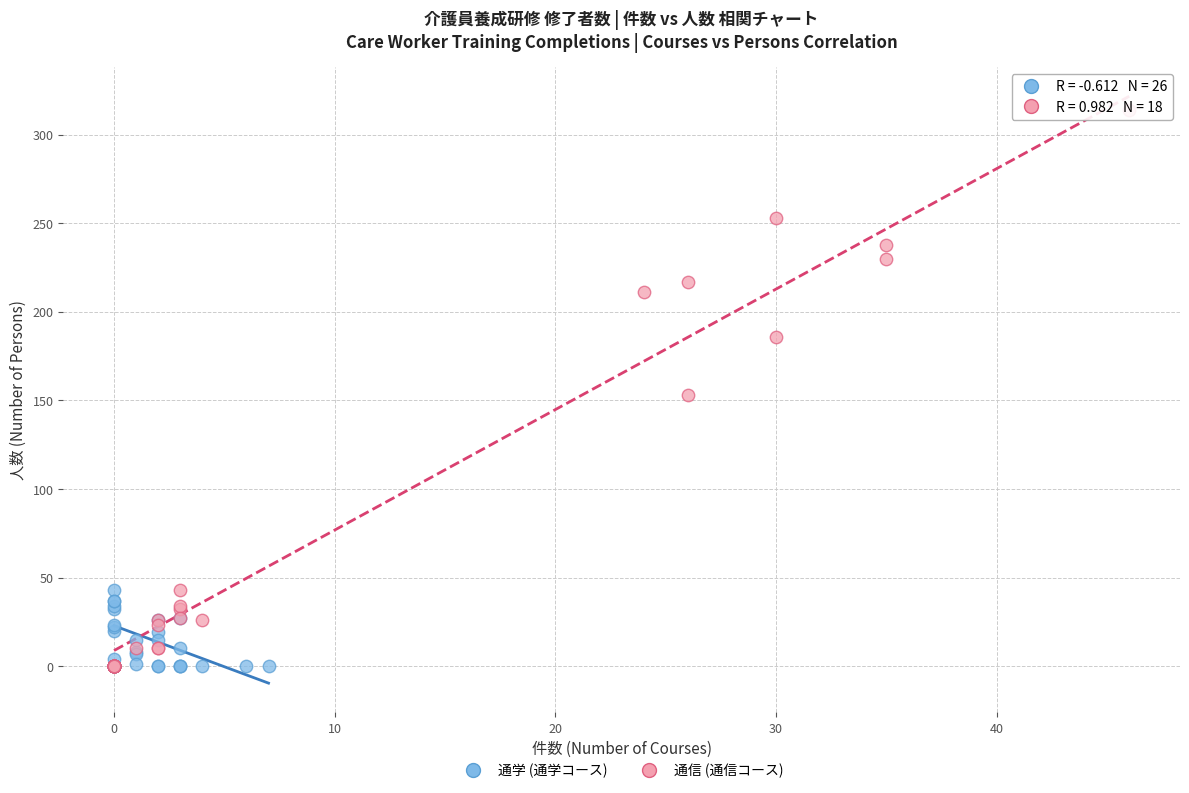

Which series reaches the maximum Y coordinate?

通信 (通信コース)